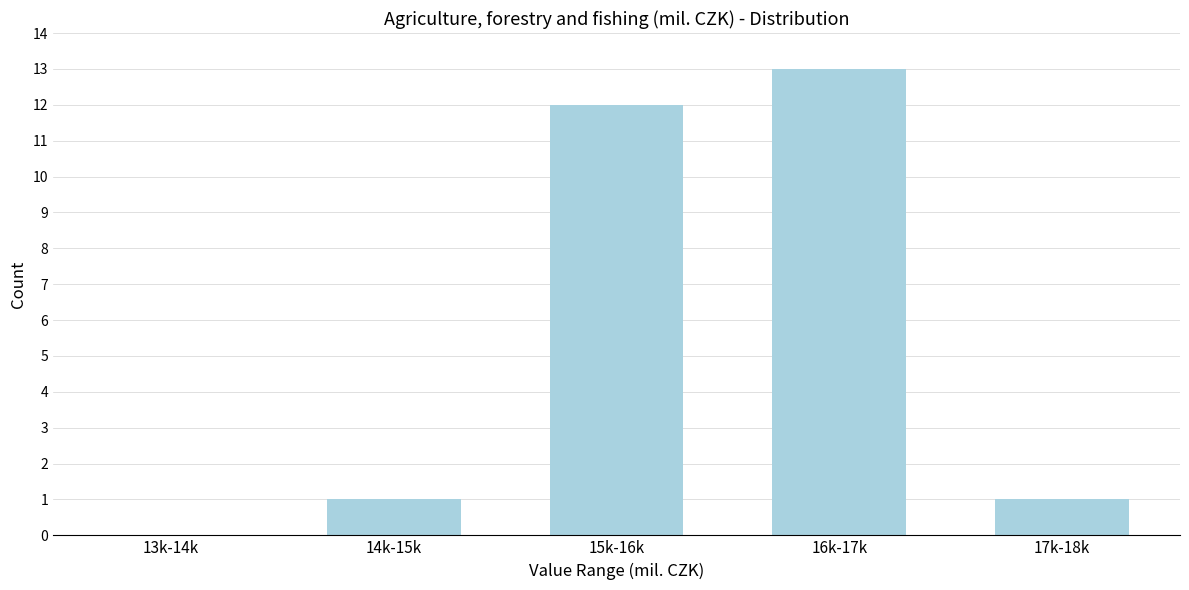

Reading left to right, list all the values displayed in this chart.

13k-14k=0	14k-15k=1	15k-16k=12	16k-17k=13	17k-18k=1